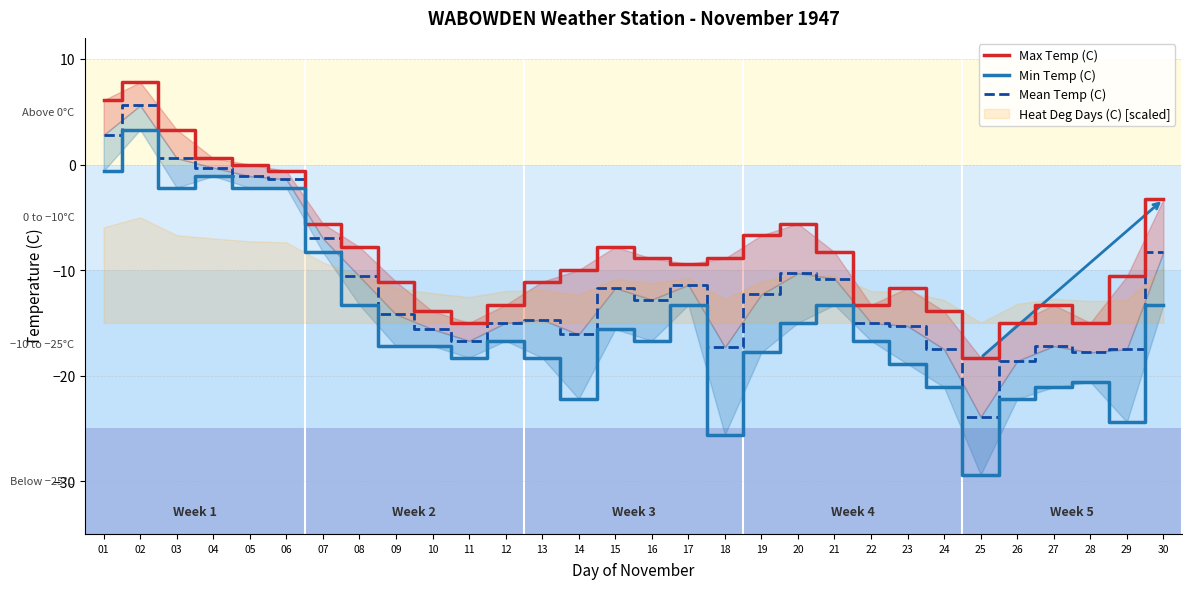

What is the difference between the Max Temp (C) values at 03 and 16?

12.2